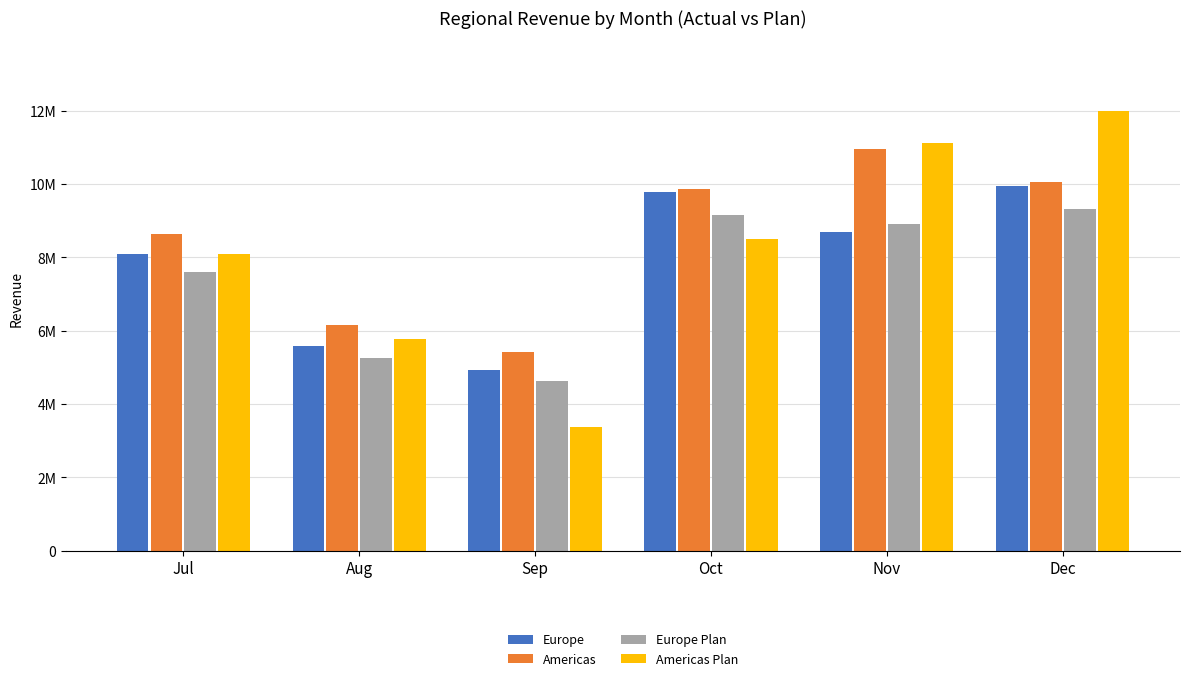

At which label is Europe Plan closest to 6972565?

Jul